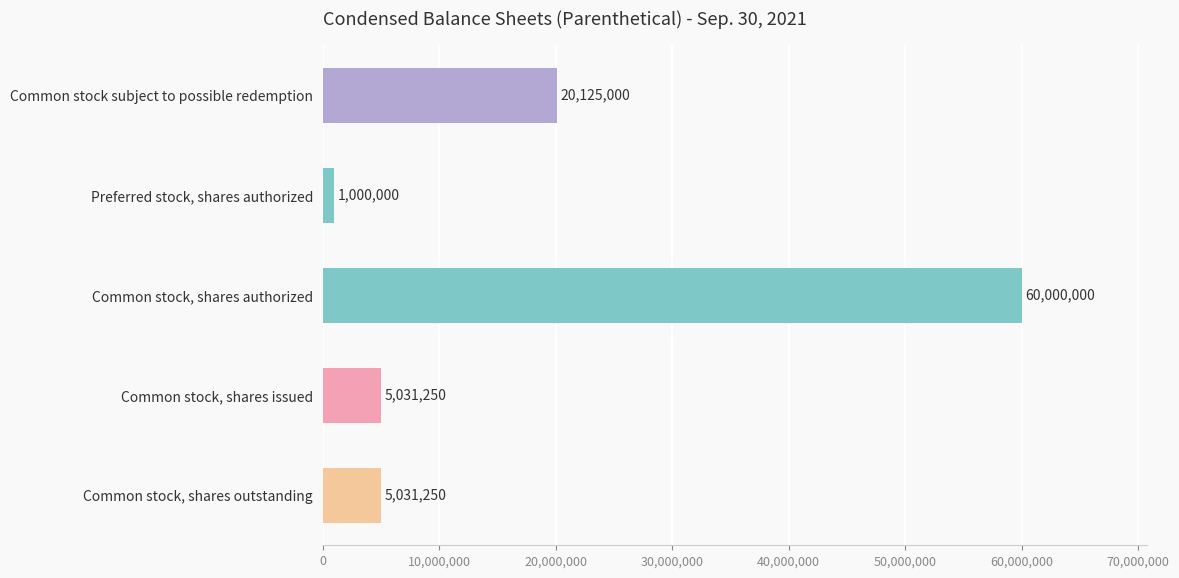

What is the average value?

18237500